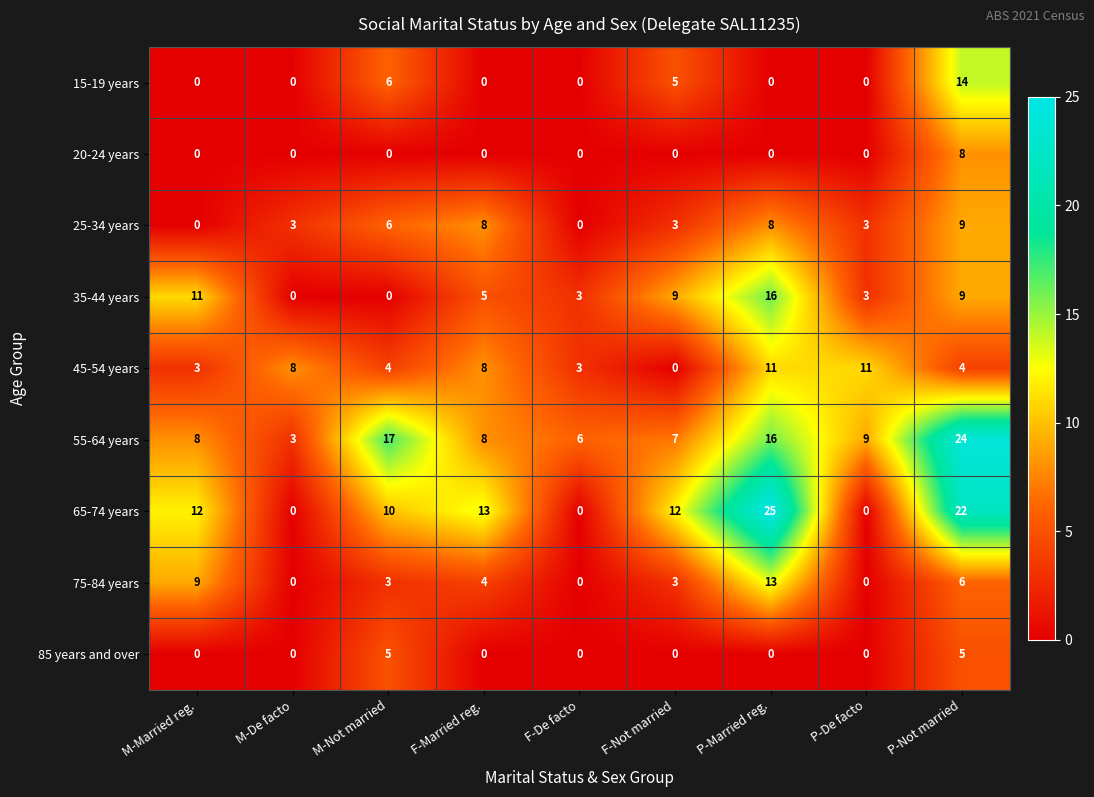

True or false: 15-19 years has a value of 6 at P-Not married.

False